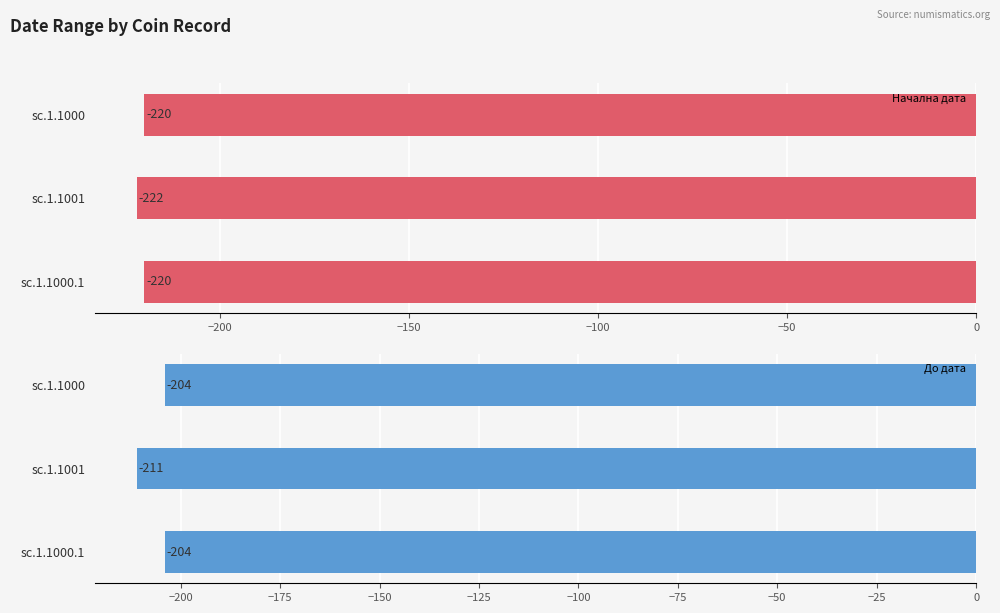

How many groups of bars are there?

3